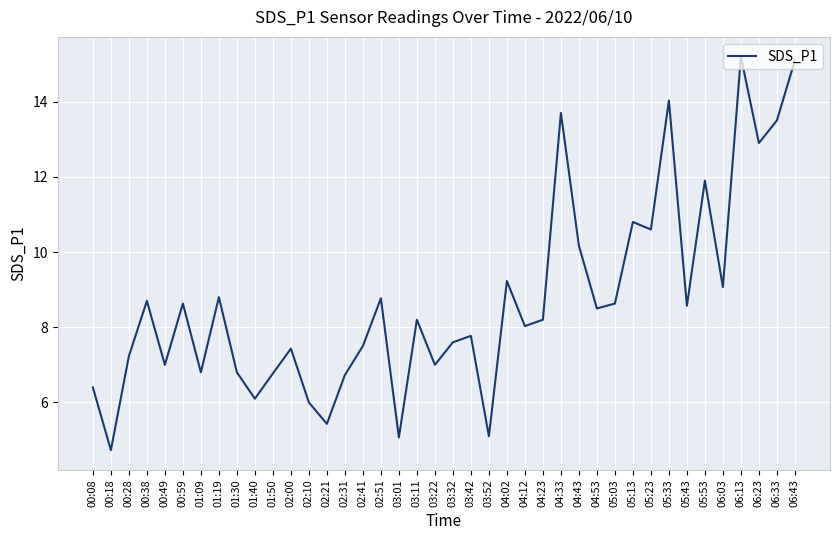

At which category does the chart reach its minimum across all series?

00:18